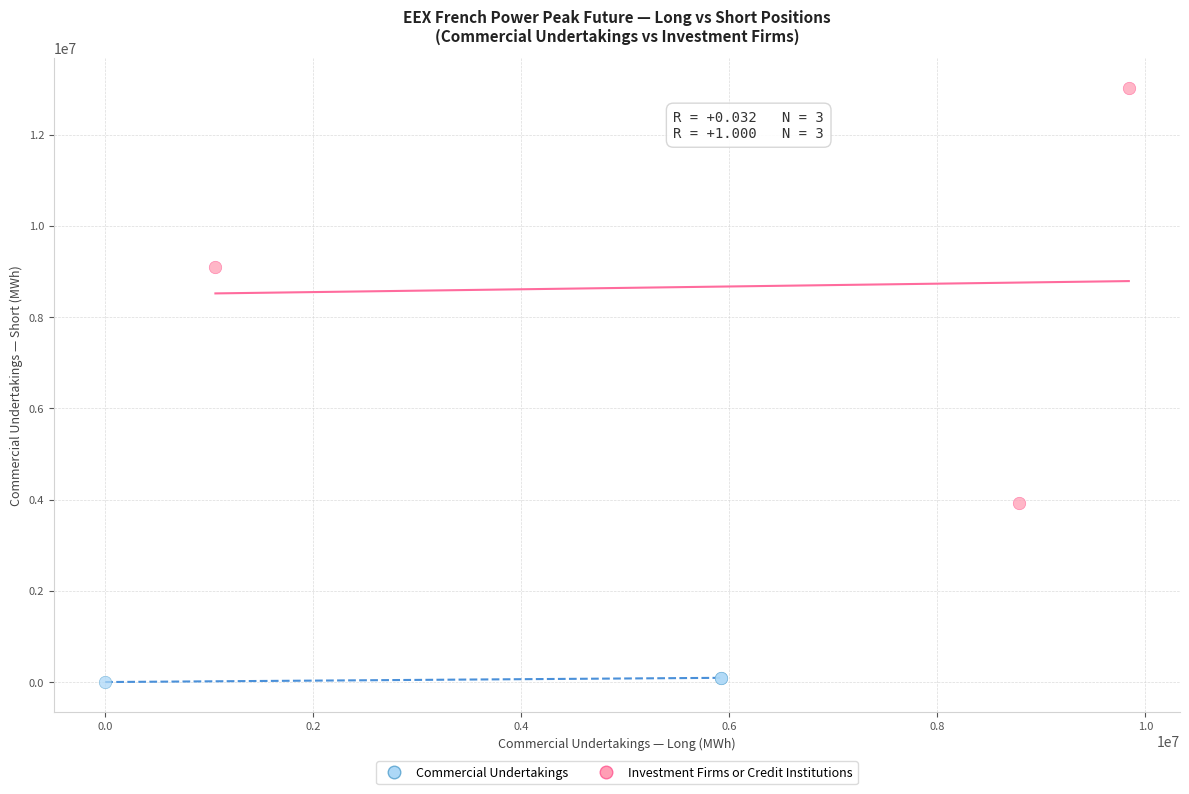

Which series has the widest spread of Y values?

Commercial Undertakings